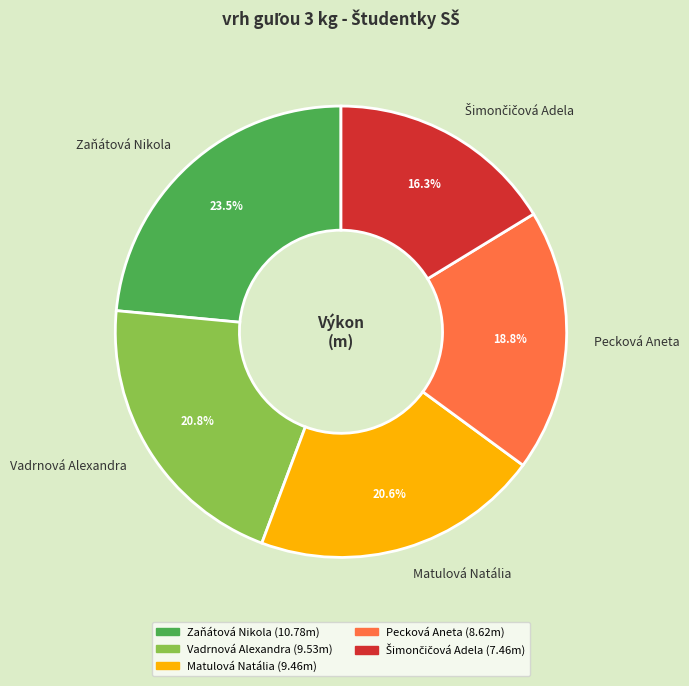

To the nearest percent, what is the difference between the Matulová Natália and Pecková Aneta slice percentages?

2%